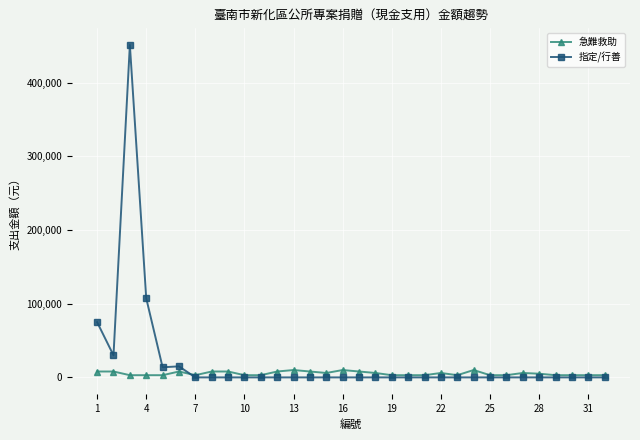

Rank the series by their maximum value, from lowest to highest.

急難救助, 指定/行善